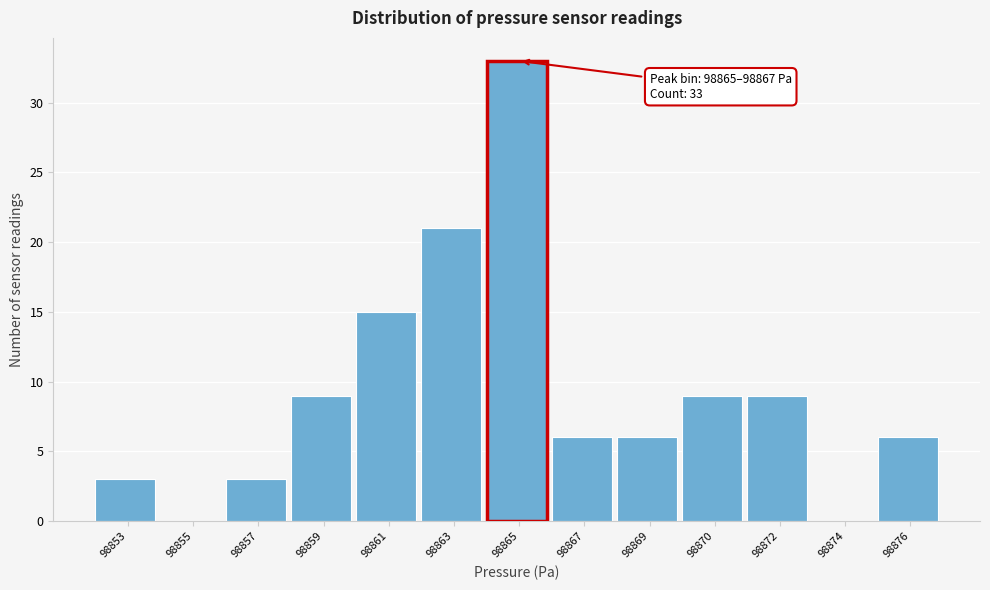

Reading left to right, what are all the values shown in this chart?

98853=3	98855=0	98857=3	98859=9	98861=15	98863=21	98865=33	98867=6	98869=6	98870=9	98872=9	98874=0	98876=6